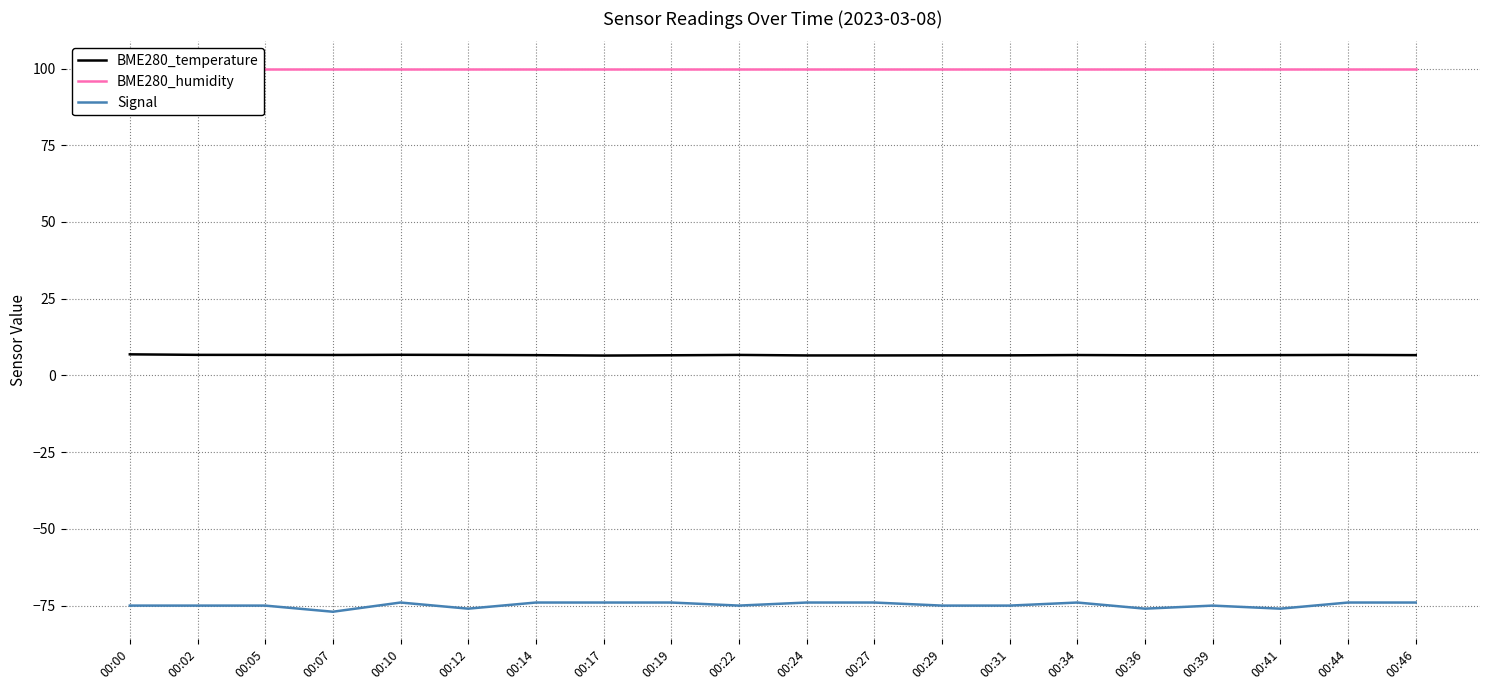

Which label corresponds to the smallest value in the chart?

00:07